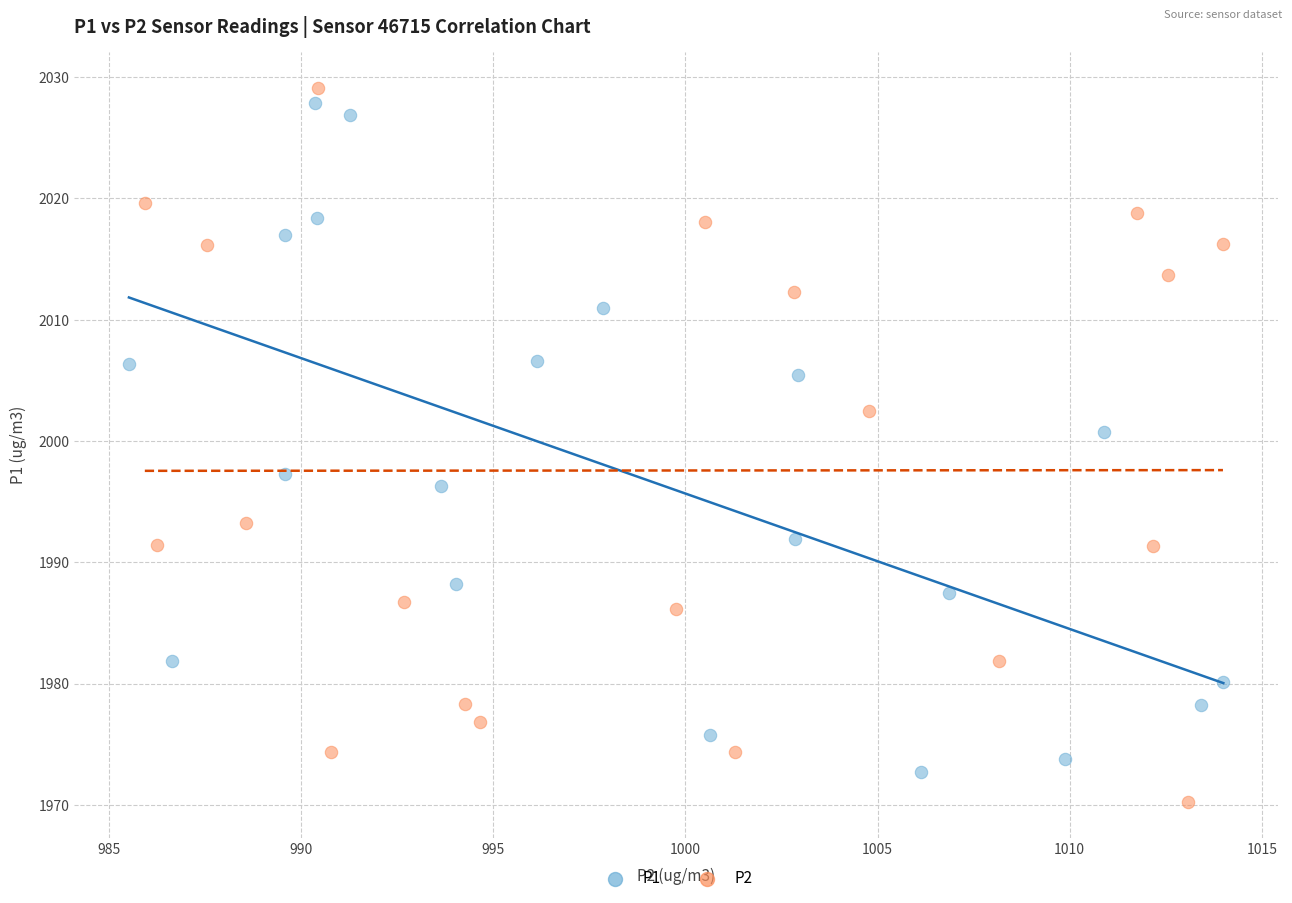

What are all the series names shown in the legend?

P1, P2